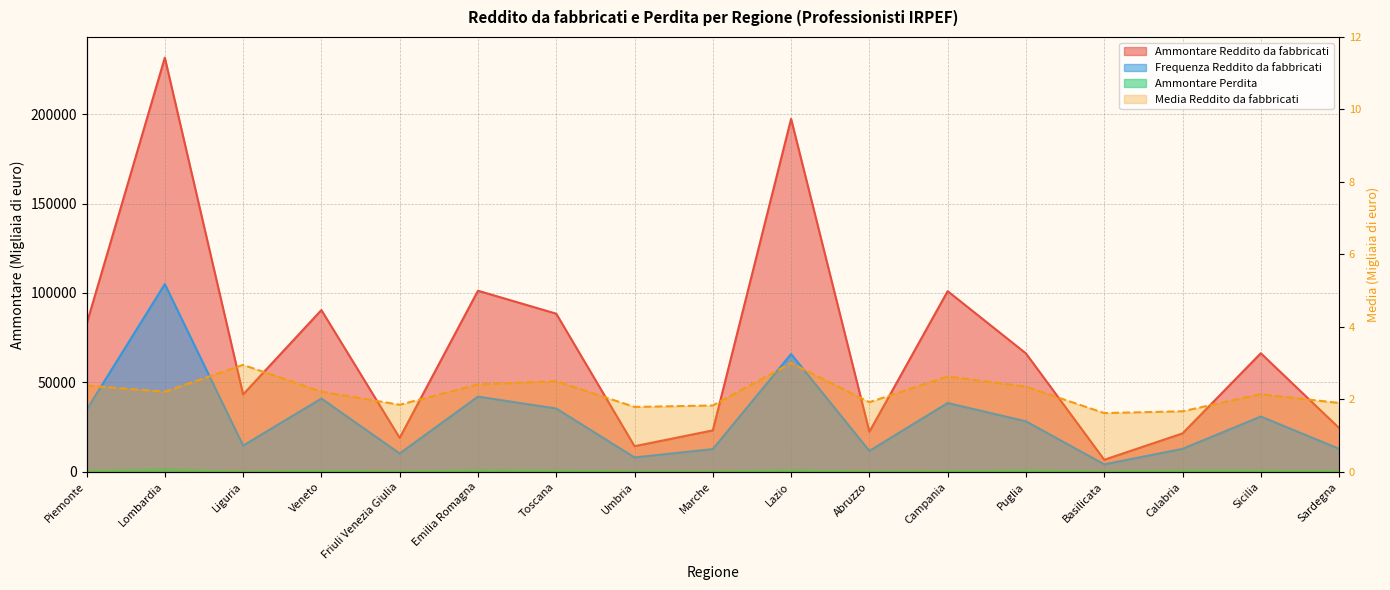

Reading left to right, list all the values displayed in this chart.

Frequenza Reddito da fabbricati: 34620.0	104941.0	14656.0	40940.0	10238.0	42034.0	35370.0	8011.0	12683.0	65849.0	11669.0	38468.0	28223.0	4145.0	12834.0	30902.0	12867.0
Ammontare Reddito da fabbricati: 82522.0	231557.0	43261.0	90431.0	18960.0	101244.0	88400.0	14305.0	23156.0	197322.0	22401.0	100989.0	66187.0	6732.0	21458.0	66282.0	24485.0
Ammontare Perdita: 420.0	1311.0	74.0	573.0	115.0	813.0	607.0	145.0	129.0	833.0	119.0	360.0	690.0	223.0	654.0	631.0	284.0
Media Reddito da fabbricati: 2.4	2.2	3.0	2.2	1.9	2.4	2.5	1.8	1.8	3.0	1.9	2.6	2.4	1.6	1.7	2.1	1.9